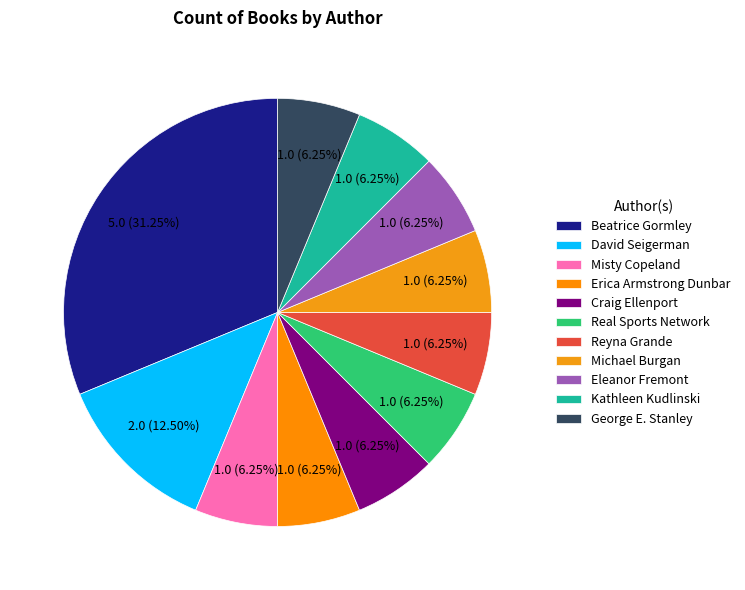

To the nearest percent, what portion does Erica Armstrong Dunbar represent?

6%